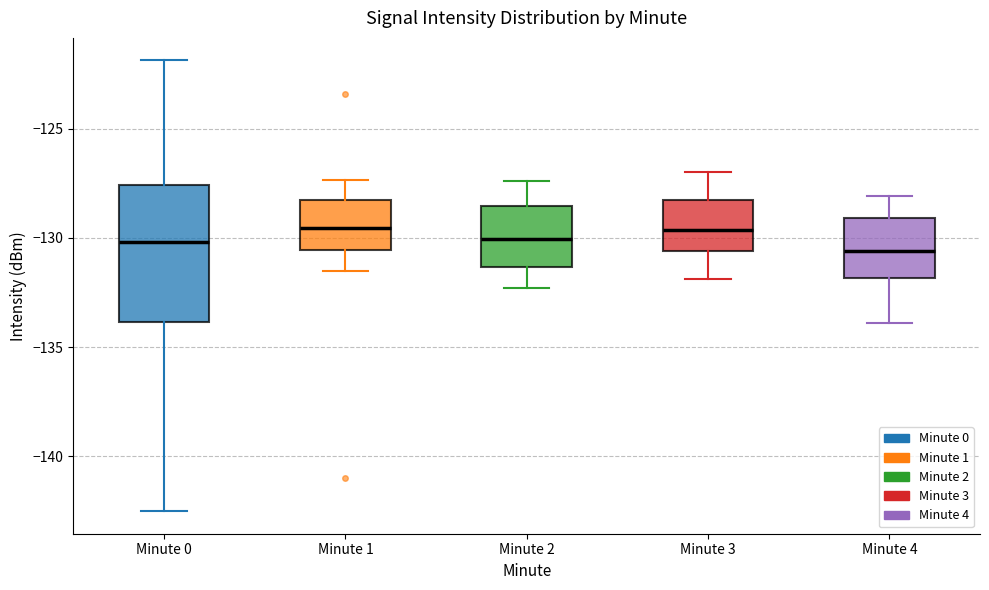

Comparing the boxes themselves (not the whiskers), which one is the tallest?

Minute 0